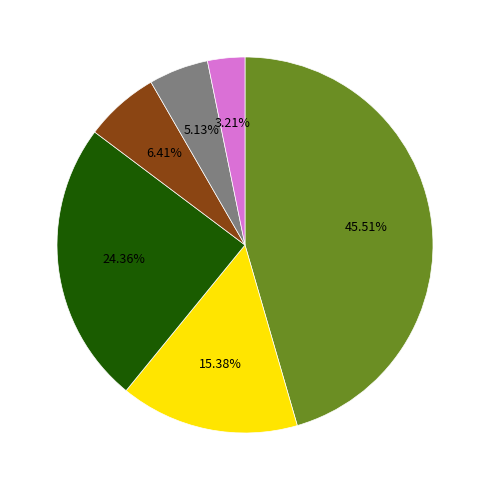

Is there any slice that represents more than half of the pie?

No